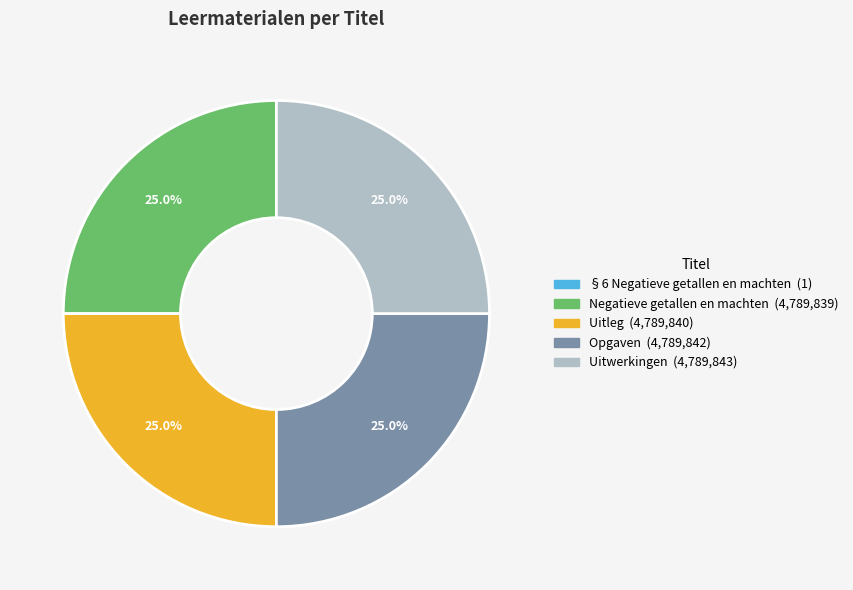

What percentage do Opgaven and Uitleg together represent?

50.0%